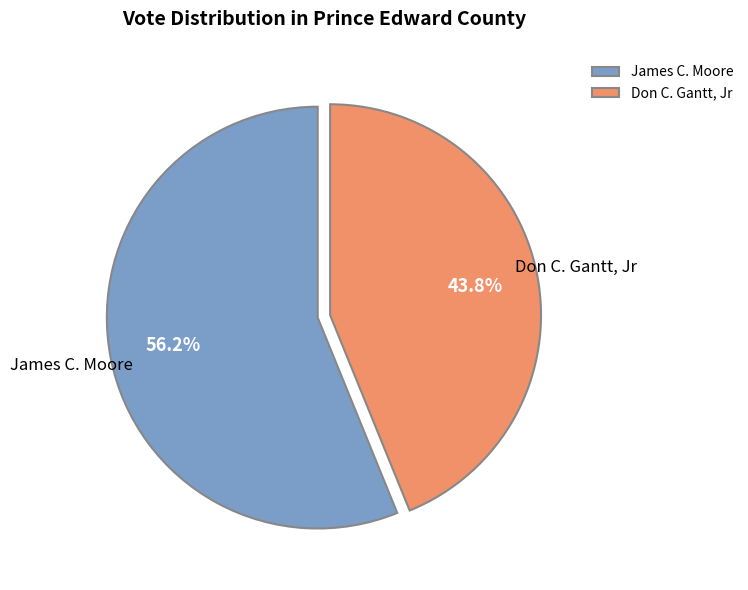

How much of the chart is everything except James C. Moore?

43.8%